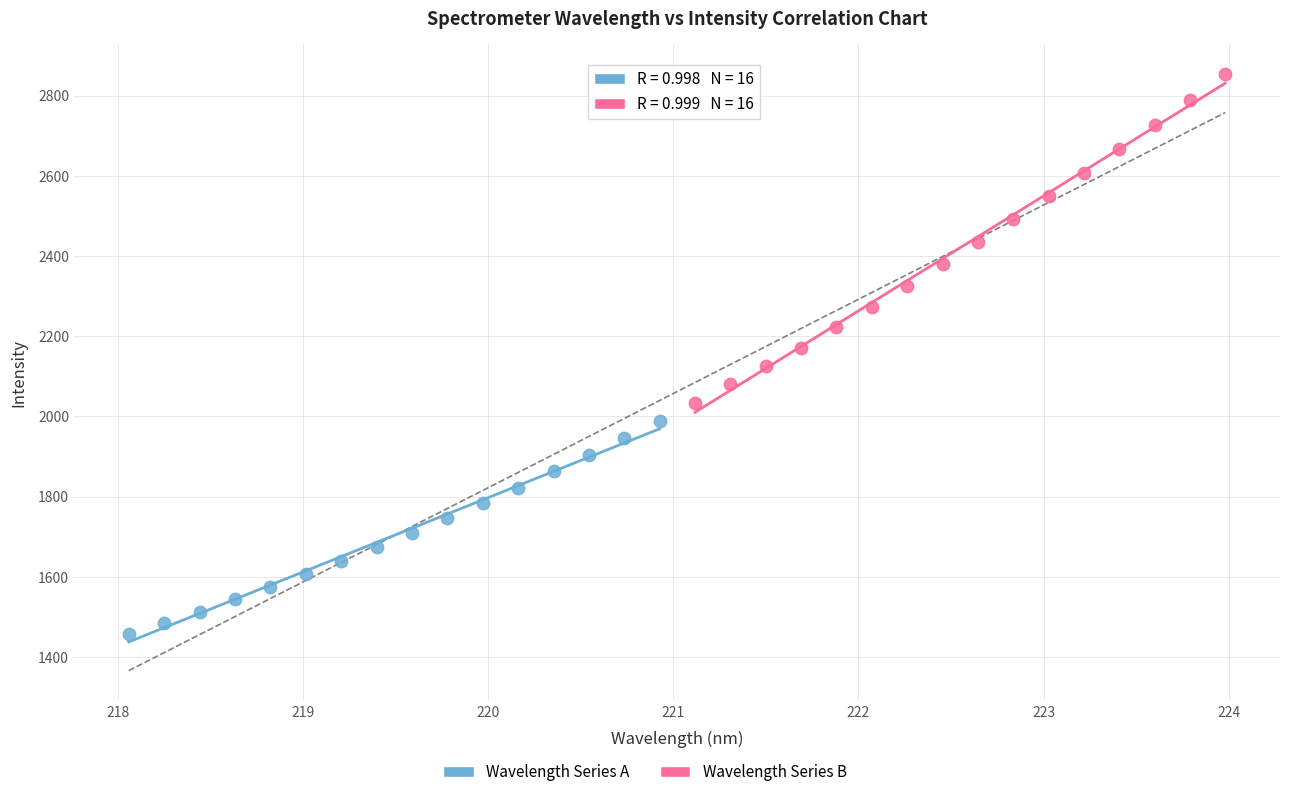

Which series has the largest Y range (max minus min)?

Wavelength Series B